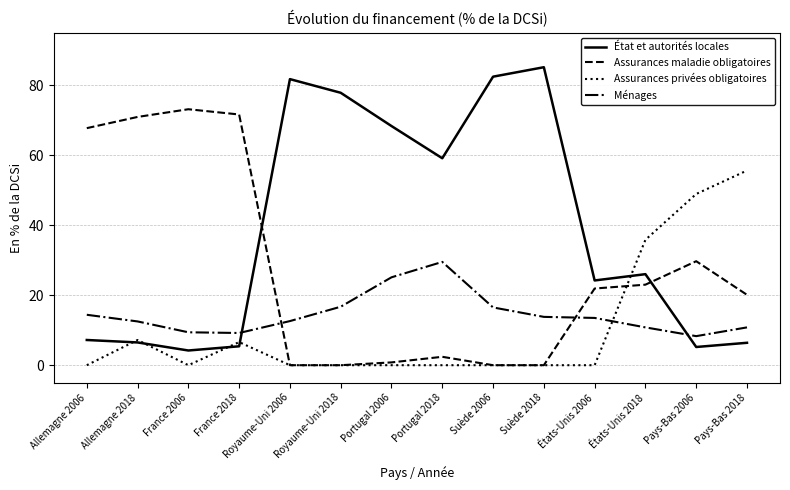

What is the highest value of the État et autorités locales series?

85.1